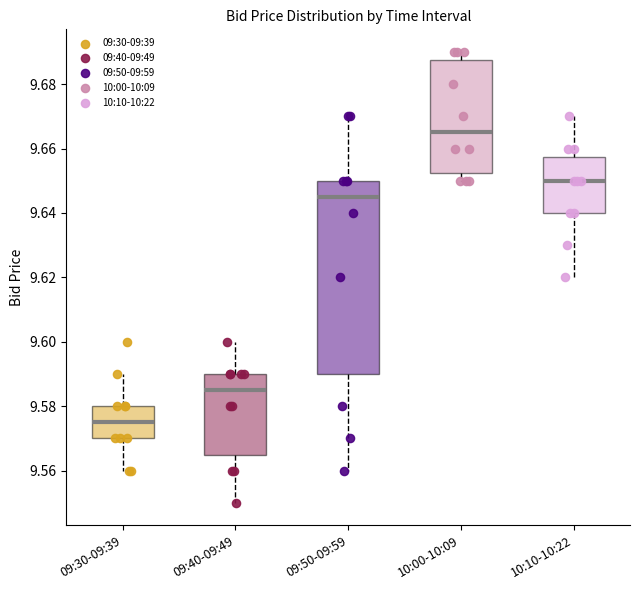

Which box is the tallest, from its lower edge to its upper edge?

09:50-09:59